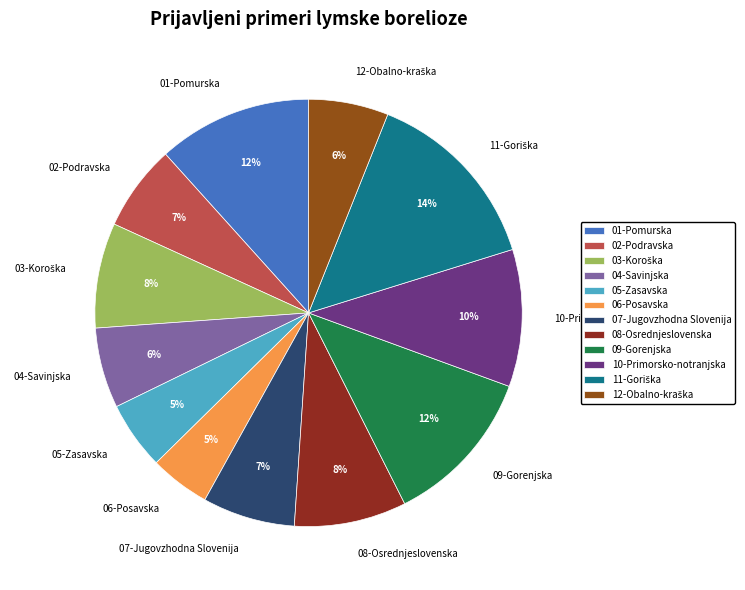

To the nearest percent, what is the difference between the 09-Gorenjska and 05-Zasavska slice percentages?

7%